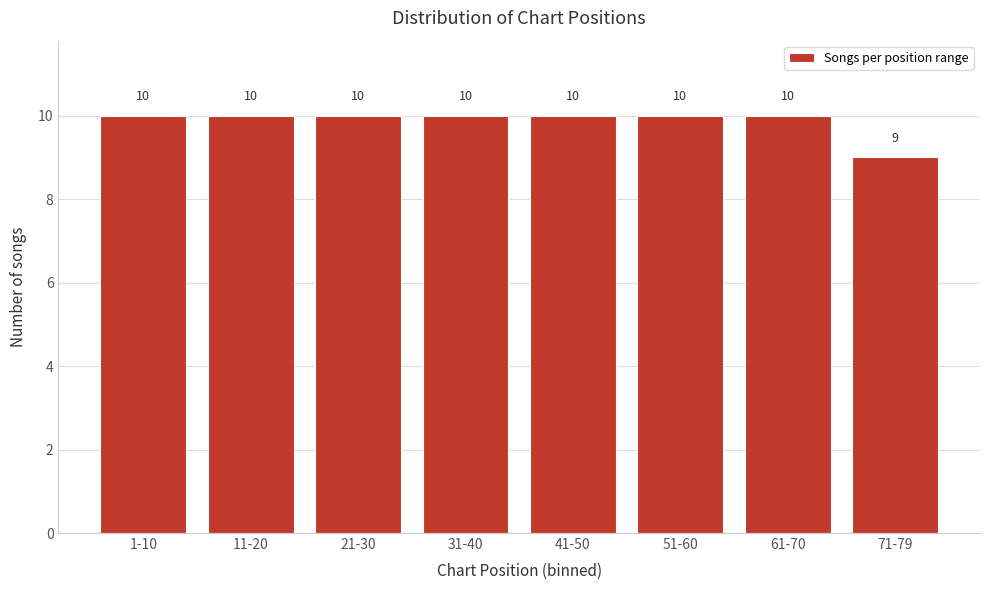

Reading right to left, list all the values displayed in this chart.

71-79=9	61-70=10	51-60=10	41-50=10	31-40=10	21-30=10	11-20=10	1-10=10